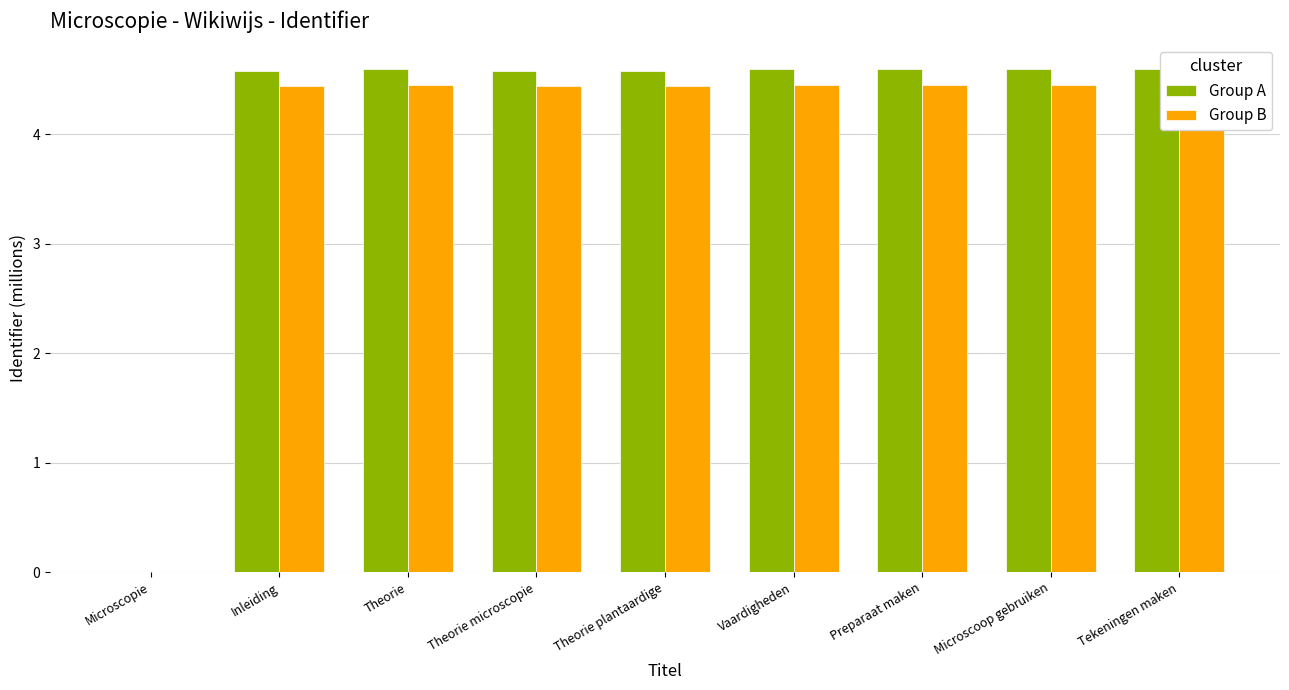

What is the value of the Group B bar at the 2nd from the left?

4.4